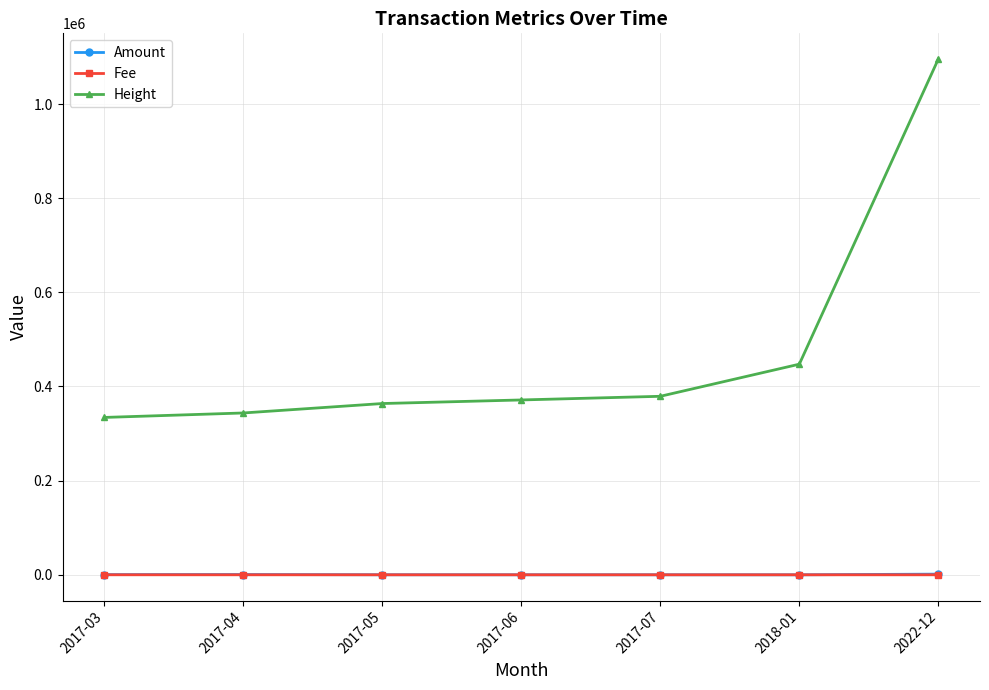

How many categories are shown in the chart?

7